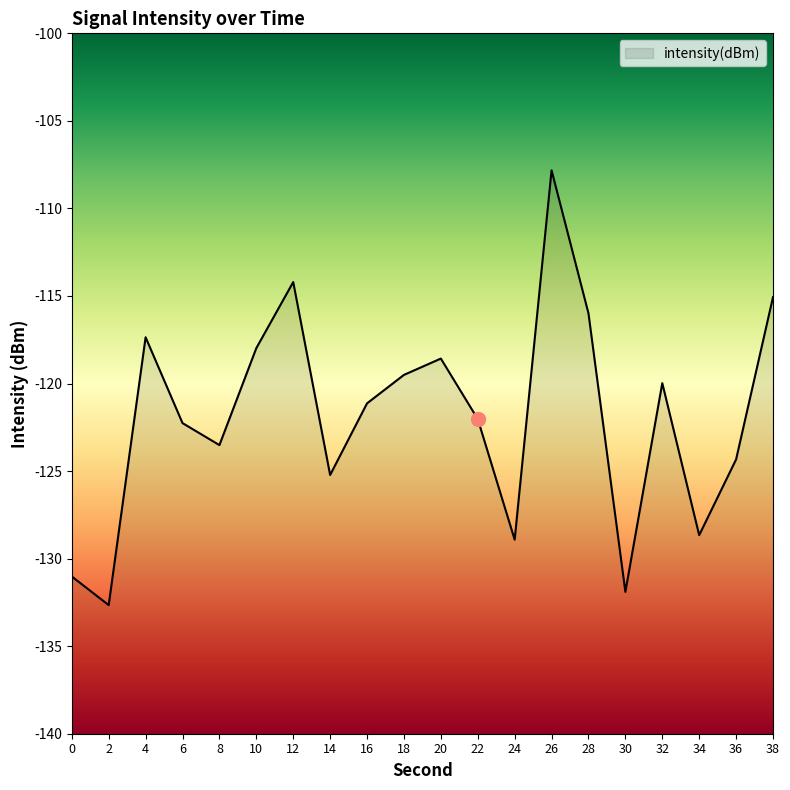

List the labels in order of value, largest first.

26, 12, 38, 28, 4, 10, 20, 18, 32, 16, 22, 6, 8, 36, 14, 34, 24, 0, 30, 2